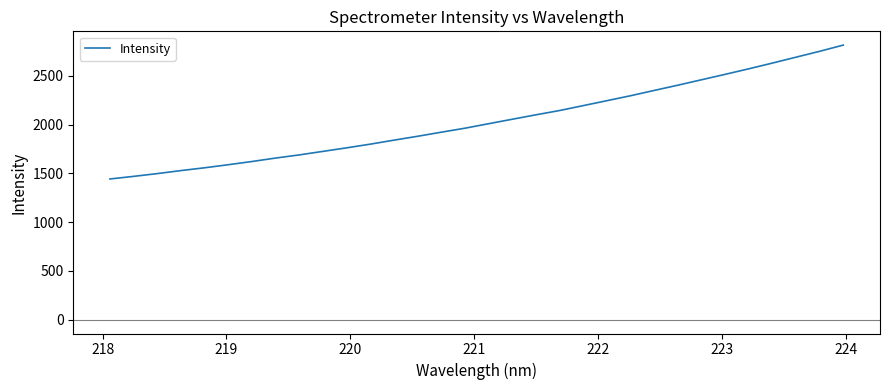

What is the maximum value shown in the chart?

2816.2